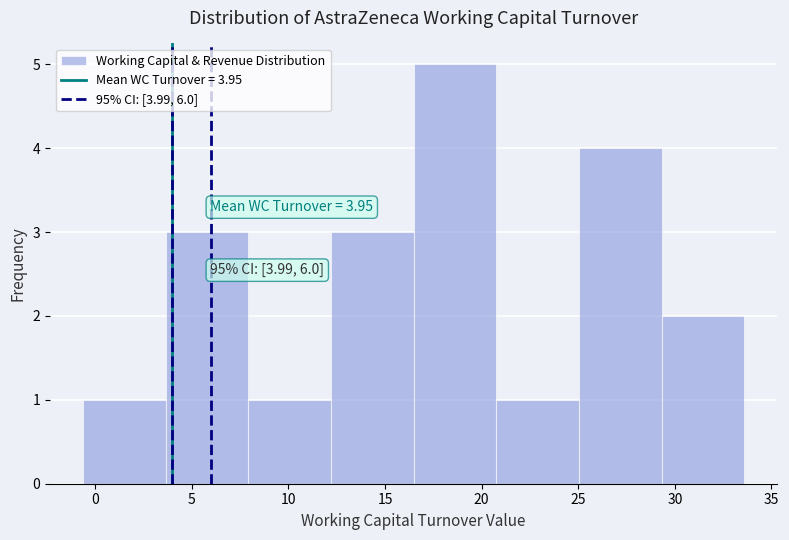

Over which range of the x-axis is the bar tallest?

16.5 to 21.0